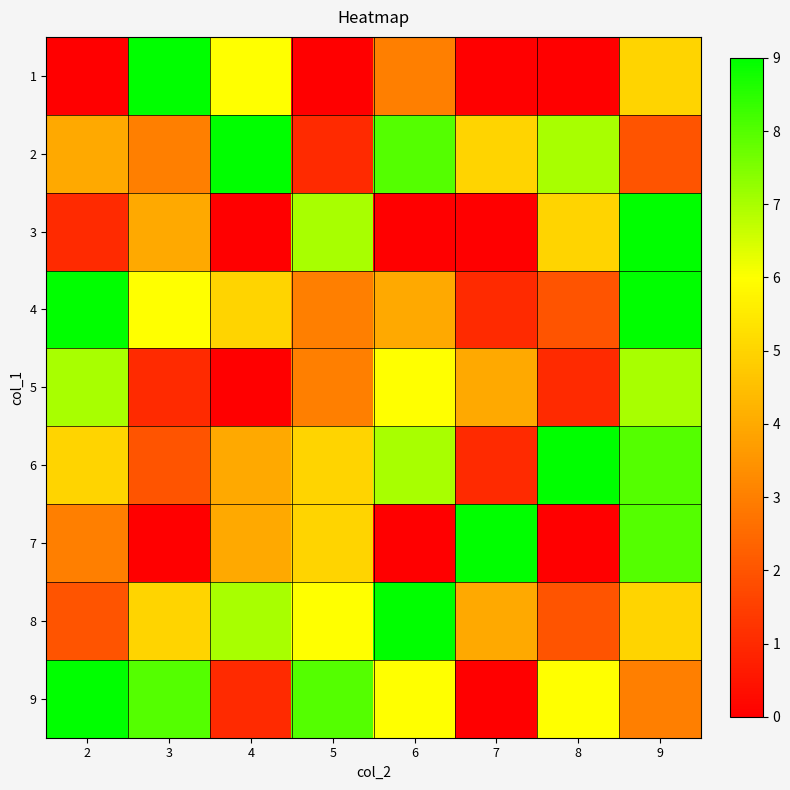

Reading left to right, extract all data points from this chart.

1: 2=0	3=9	4=6	5=0	6=3	7=0	8=0	9=5
2: 2=4	3=3	4=9	5=1	6=8	7=5	8=7	9=2
3: 2=1	3=4	4=0	5=7	6=0	7=0	8=5	9=9
4: 2=9	3=6	4=5	5=3	6=4	7=1	8=2	9=9
5: 2=7	3=1	4=0	5=3	6=6	7=4	8=1	9=7
6: 2=5	3=2	4=4	5=5	6=7	7=1	8=9	9=8
7: 2=3	3=0	4=4	5=5	6=0	7=9	8=0	9=8
8: 2=2	3=5	4=7	5=6	6=9	7=4	8=2	9=5
9: 2=9	3=8	4=1	5=8	6=6	7=0	8=6	9=3